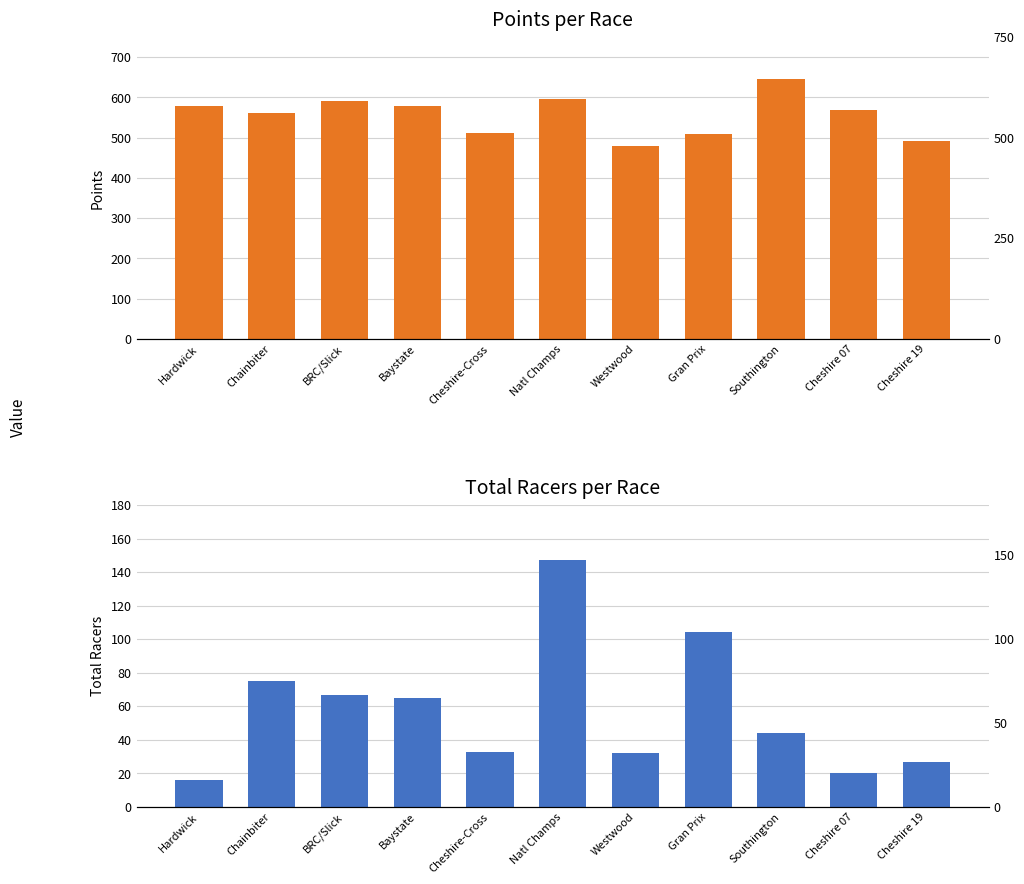

What is the average value of the Total Racers series?

57.3